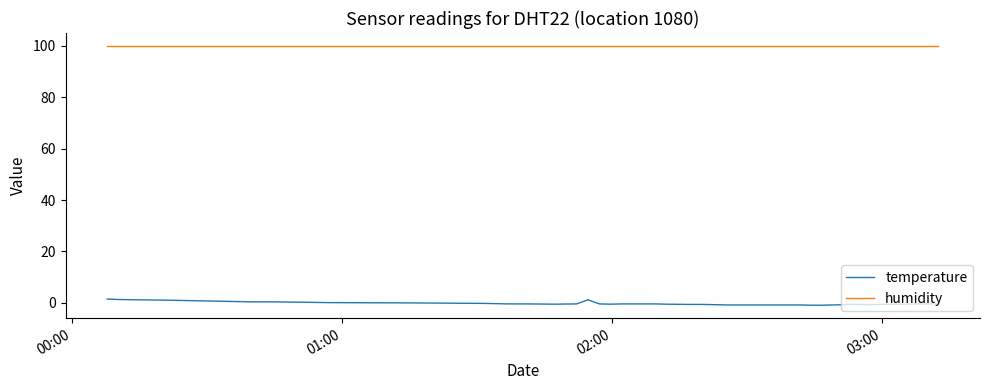

Which series has the largest total across all categories?

humidity